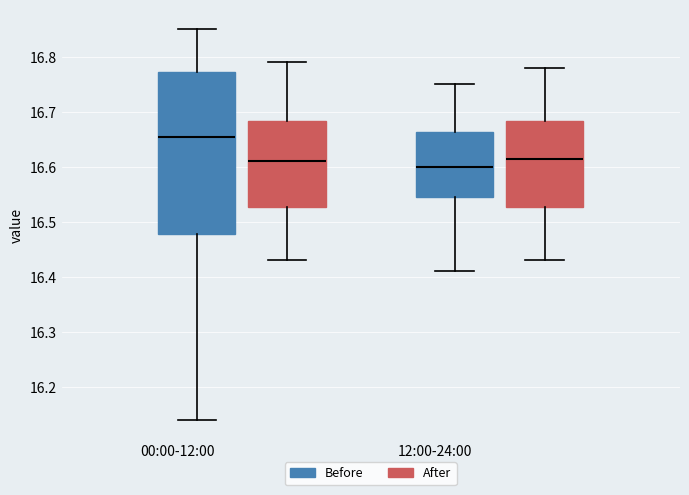

Reading left to right, transcribe this box plot: for each box, give where its median line is, the range the box spans, and where its two whiskers end, as read against the y-axis. The values are not printed on the chart, so give them approximately, as read against the axis.

00:00-12:00 (Before): median 16.66, box 16.48 to 16.77, whiskers 16.14 to 16.85
00:00-12:00 (After): median 16.61, box 16.53 to 16.68, whiskers 16.43 to 16.79
12:00-24:00 (Before): median 16.60, box 16.55 to 16.66, whiskers 16.41 to 16.75
12:00-24:00 (After): median 16.62, box 16.53 to 16.68, whiskers 16.43 to 16.78